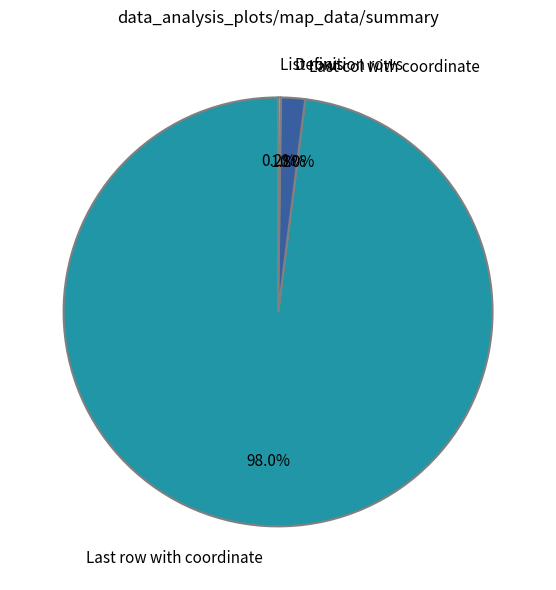

Which category has the biggest portion of the pie?

Last row with coordinate